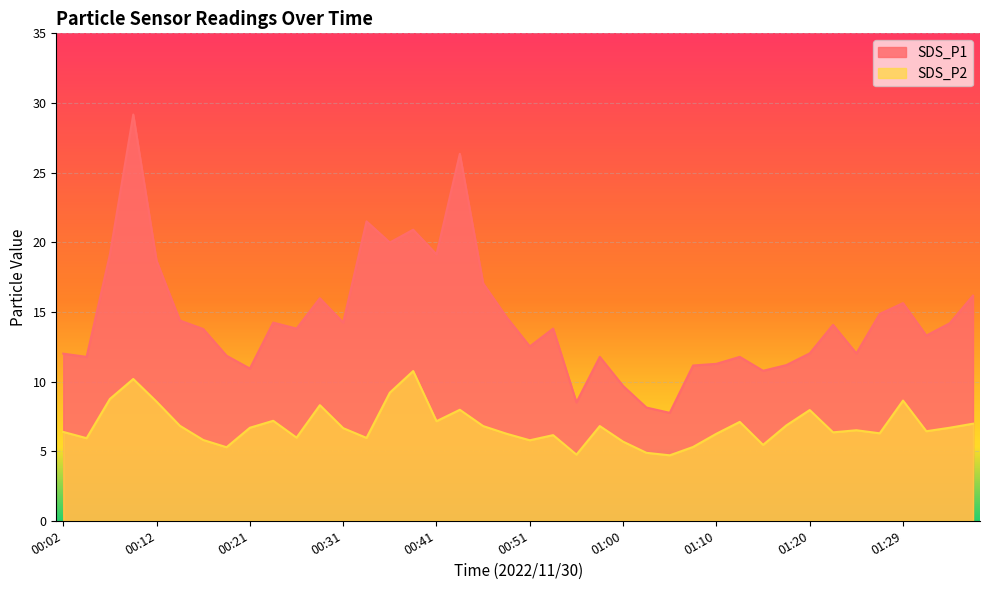

At which label does SDS_P2 reach its minimum?

01:05